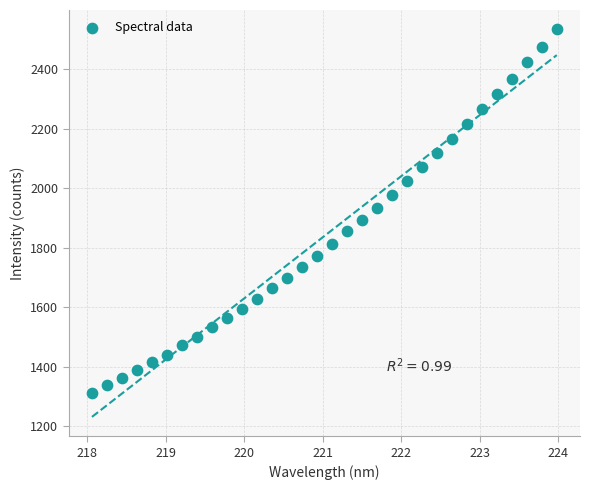

What is the range of X values (max minus min)?

5.9